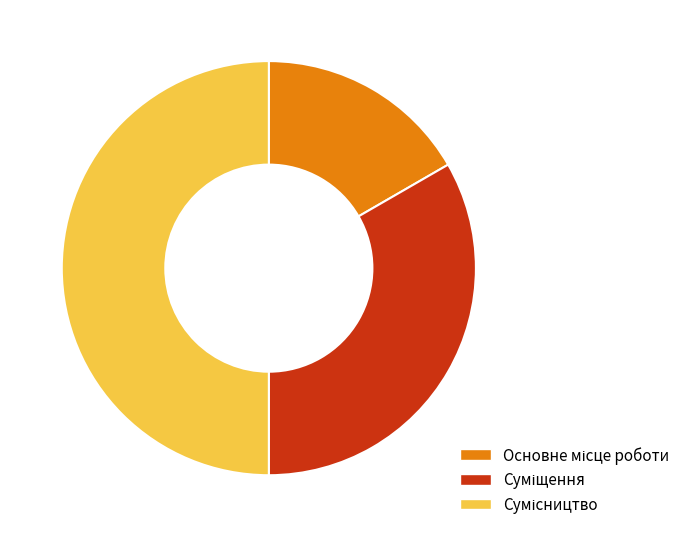

Is it true that Сумісництво is 50% of the pie?

True